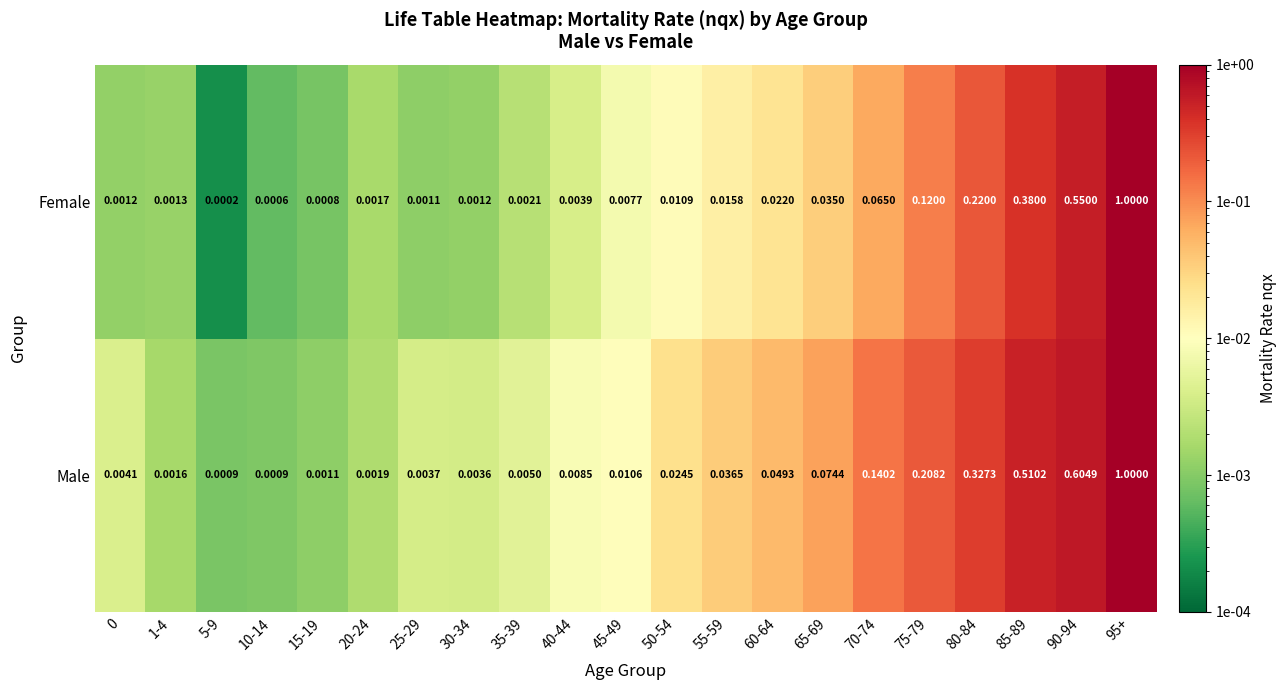

At 70-74, list the series in order from largest to smallest.

Male, Female